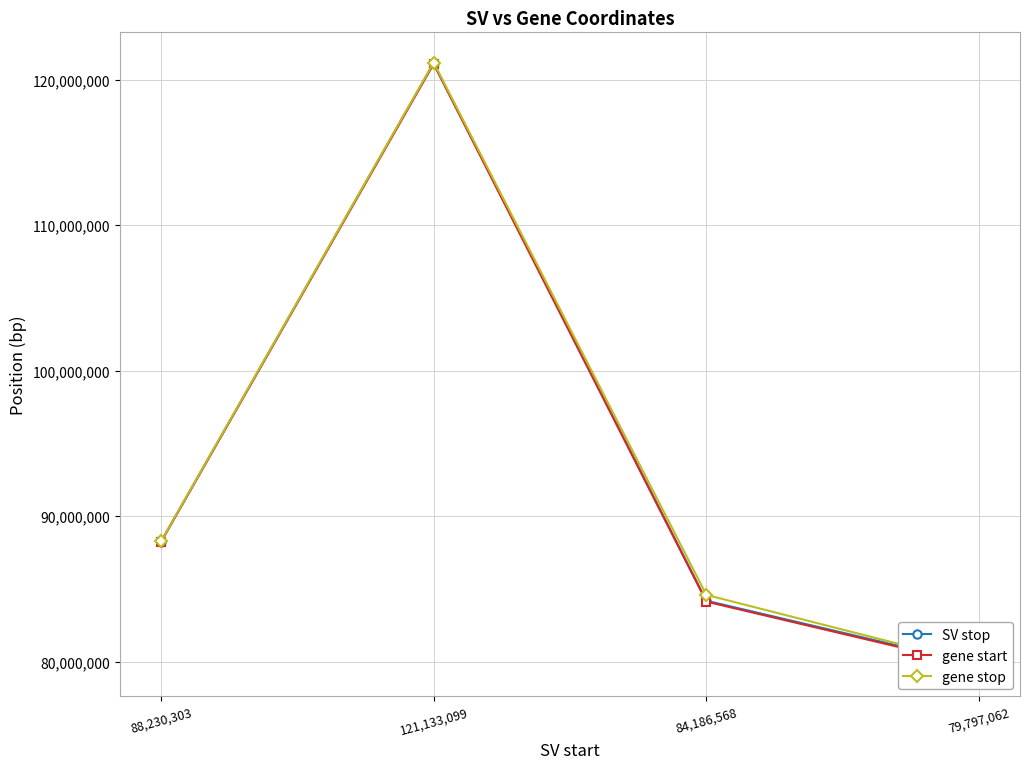

What is the average value of the gene stop series?

93462238